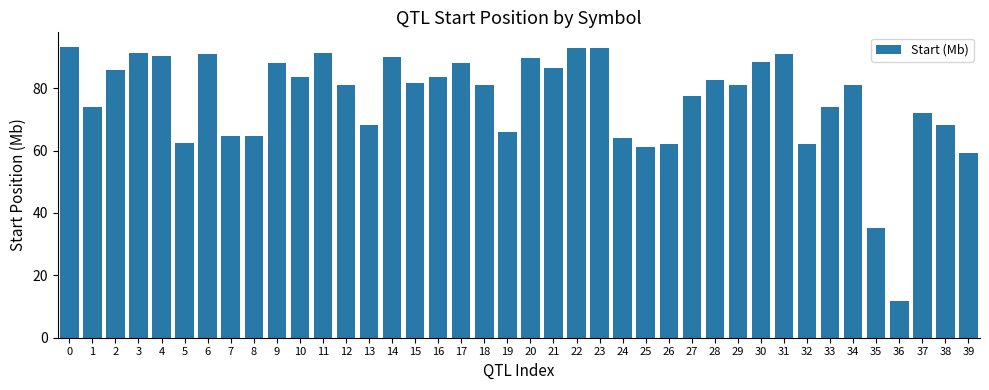

The chart shows a value of 73.9 at 33. True or false?

True